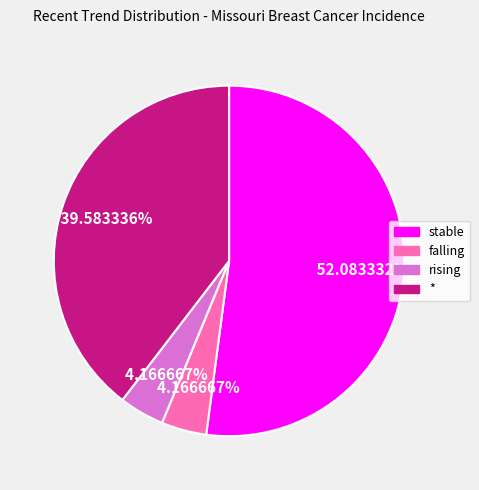

How much of the chart is everything except *?

60.4%